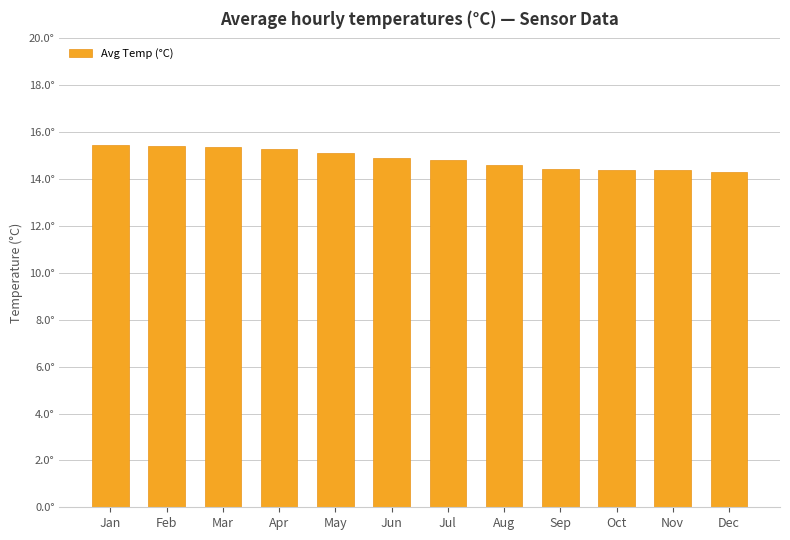

What is the greatest value displayed?

15.4